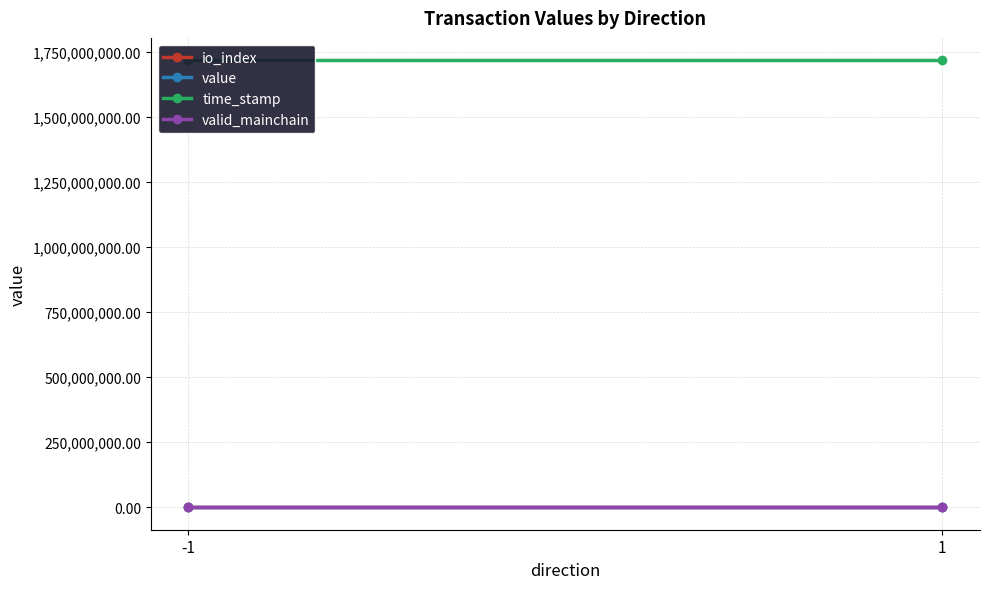

What is the highest value of the time_stamp series?

1716485953.0